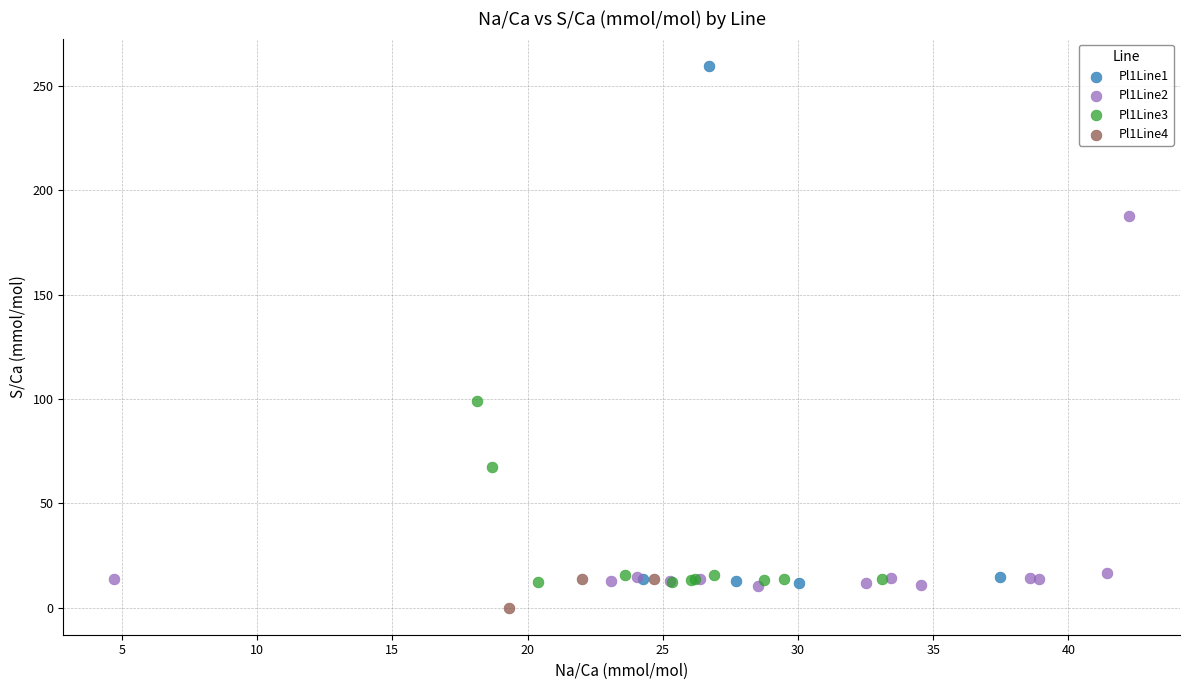

What are all the series names shown in the legend?

Pl1Line1, Pl1Line2, Pl1Line3, Pl1Line4